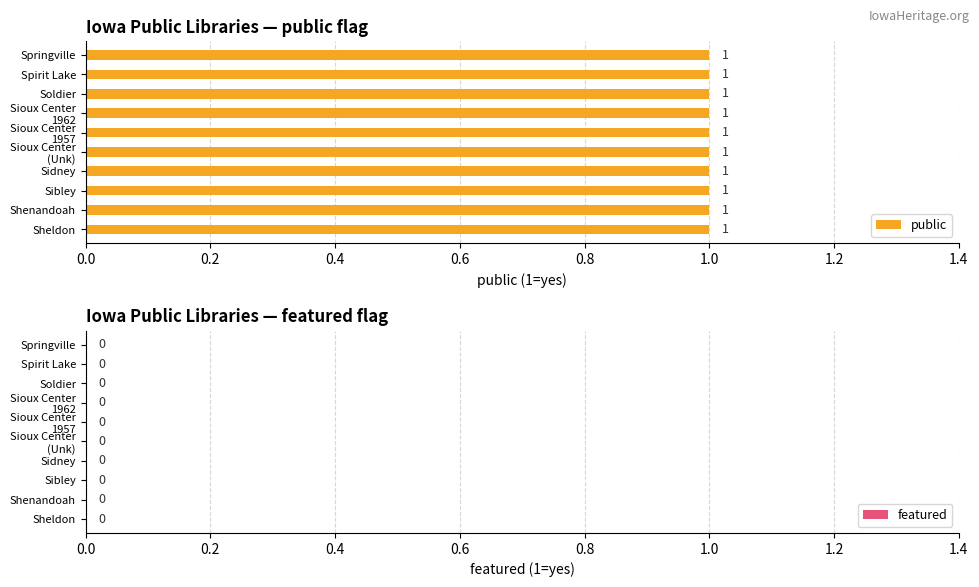

Which series has the widest spread of values?

public